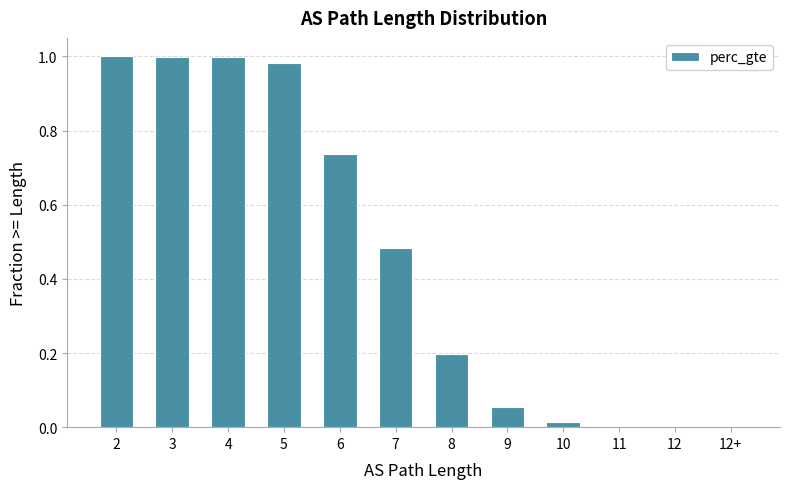

The value at 11 is 0.0. True or false?

True